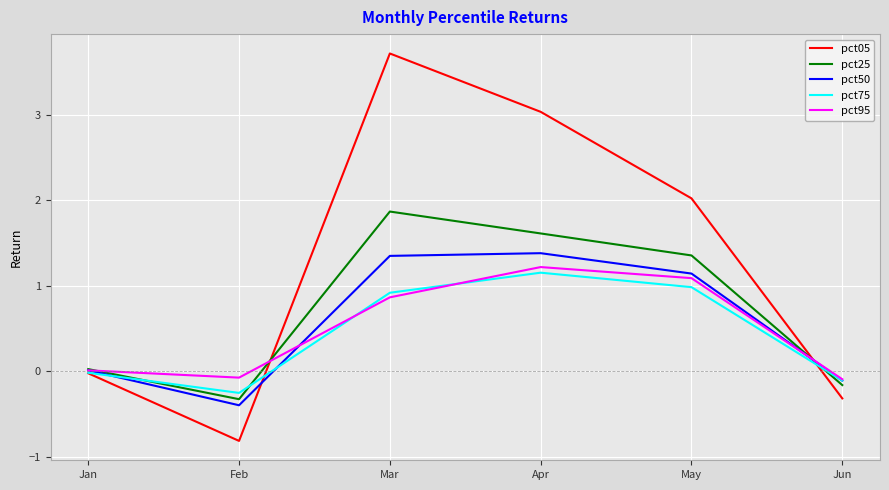

The pct05 series shows 3.0 at Apr. True or false?

True